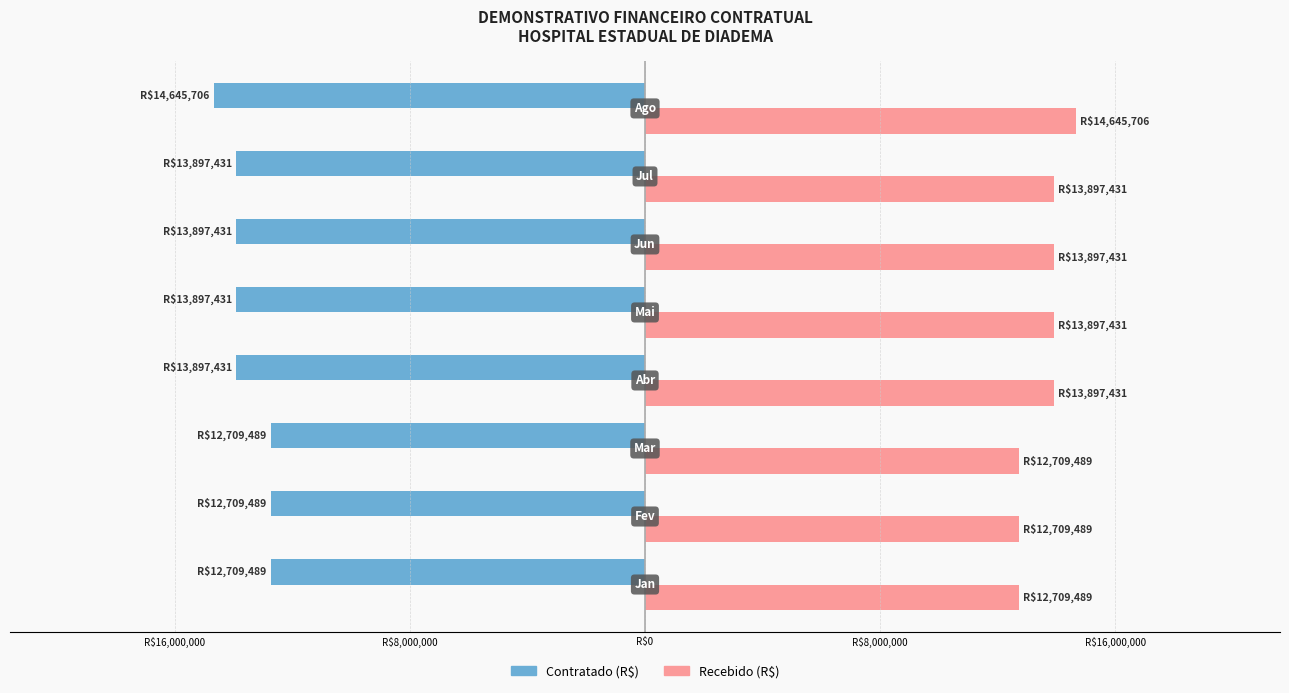

Which series has the widest spread of values?

Contratado (R$)